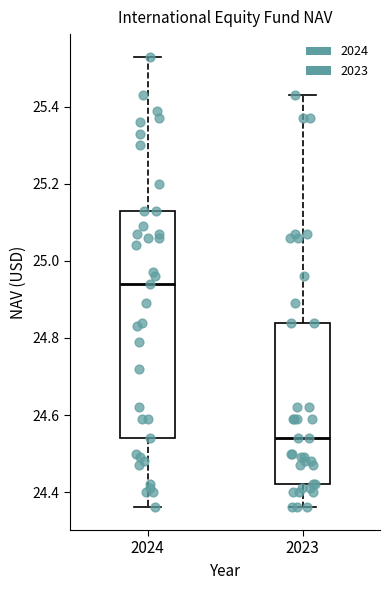

Reading left to right, transcribe this box plot: for each box, give where its median line is, the range the box spans, and where its two whiskers end, as read against the y-axis. The values are not printed on the chart, so give them approximately, as read against the axis.

2024: median 24.94, box 24.54 to 25.14, whiskers 24.36 to 25.54
2023: median 24.54, box 24.42 to 24.84, whiskers 24.36 to 25.44